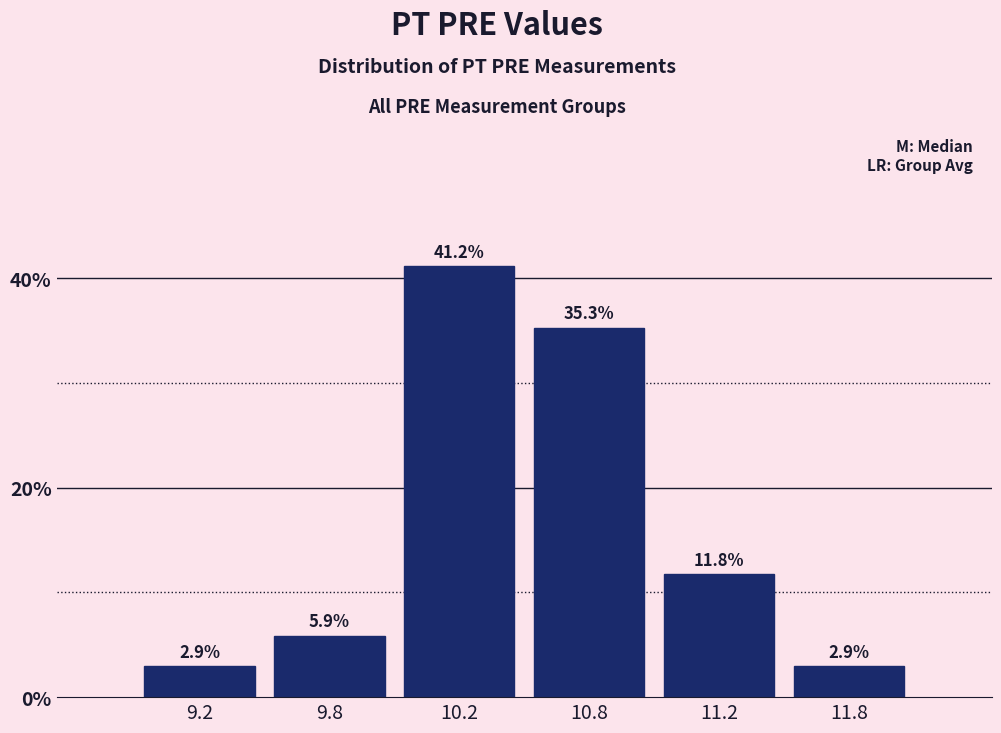

Reading left to right, extract all data points from this chart.

9.2=2.9	9.8=5.9	10.2=41.2	10.8=35.3	11.2=11.8	11.8=2.9